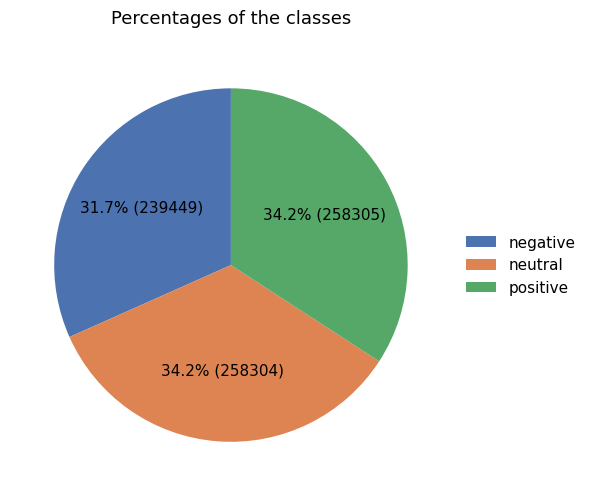

Is there a majority slice in this chart?

No